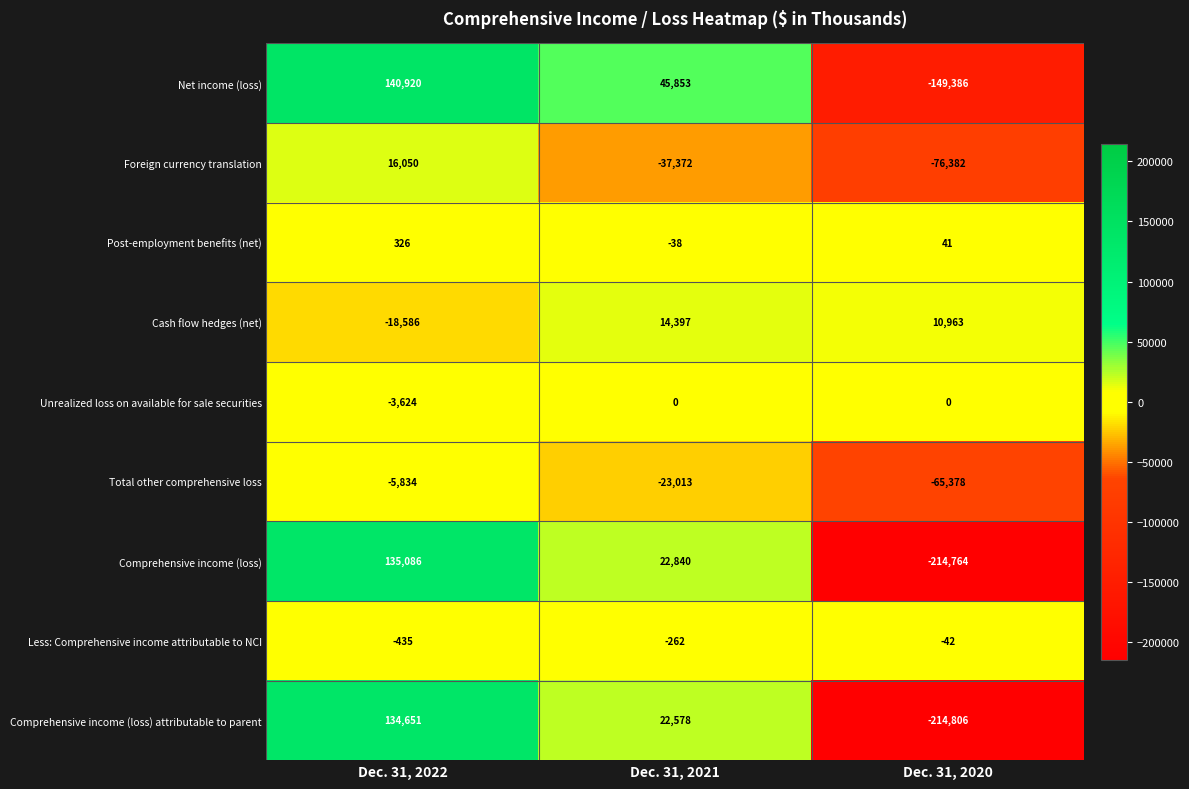

Reading left to right, what are all the values shown in this chart?

Net income (loss): 140920	45853	-149386
Foreign currency translation: 16050	-37372	-76382
Post-employment benefits (net): 326	-38	41
Cash flow hedges (net): -18586	14397	10963
Unrealized loss on available for sale securities: -3624	0	0
Total other comprehensive loss: -5834	-23013	-65378
Comprehensive income (loss): 135086	22840	-214764
Less: Comprehensive income attributable to NCI: -435	-262	-42
Comprehensive income (loss) attributable to parent: 134651	22578	-214806